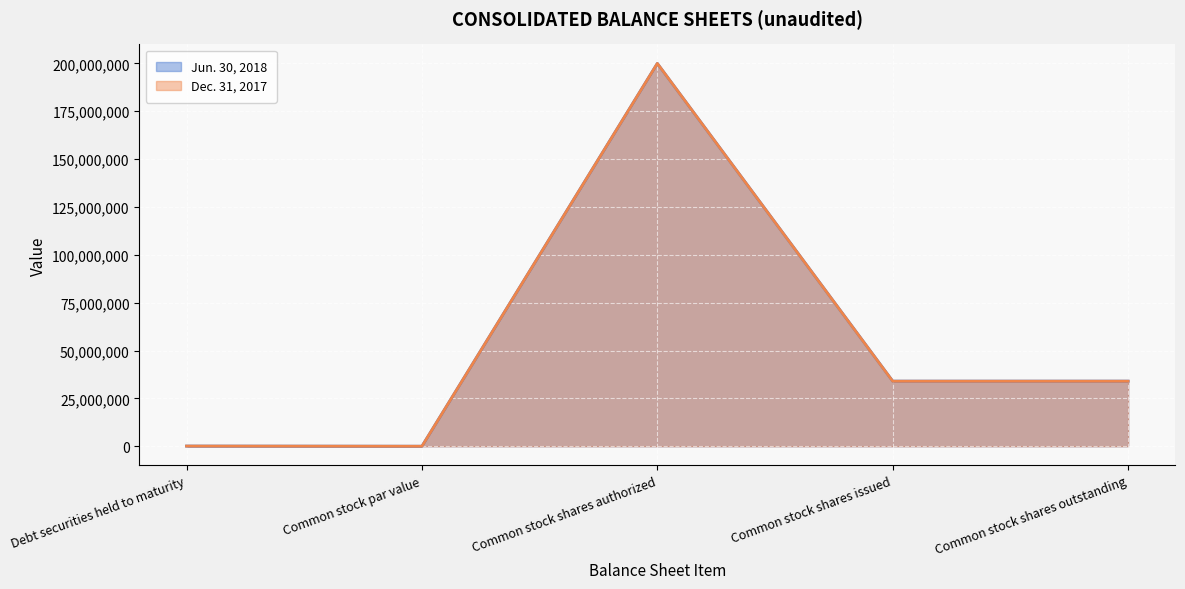

What position from the right is Debt securities held to maturity?

5